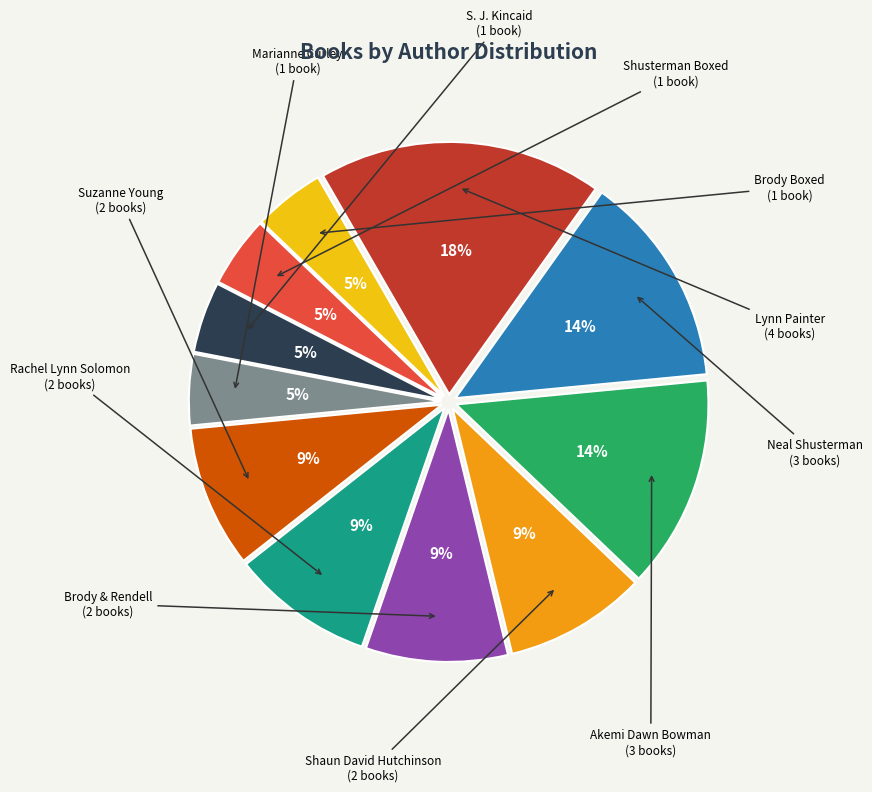

To the nearest percent, what is the average slice percentage?

9%